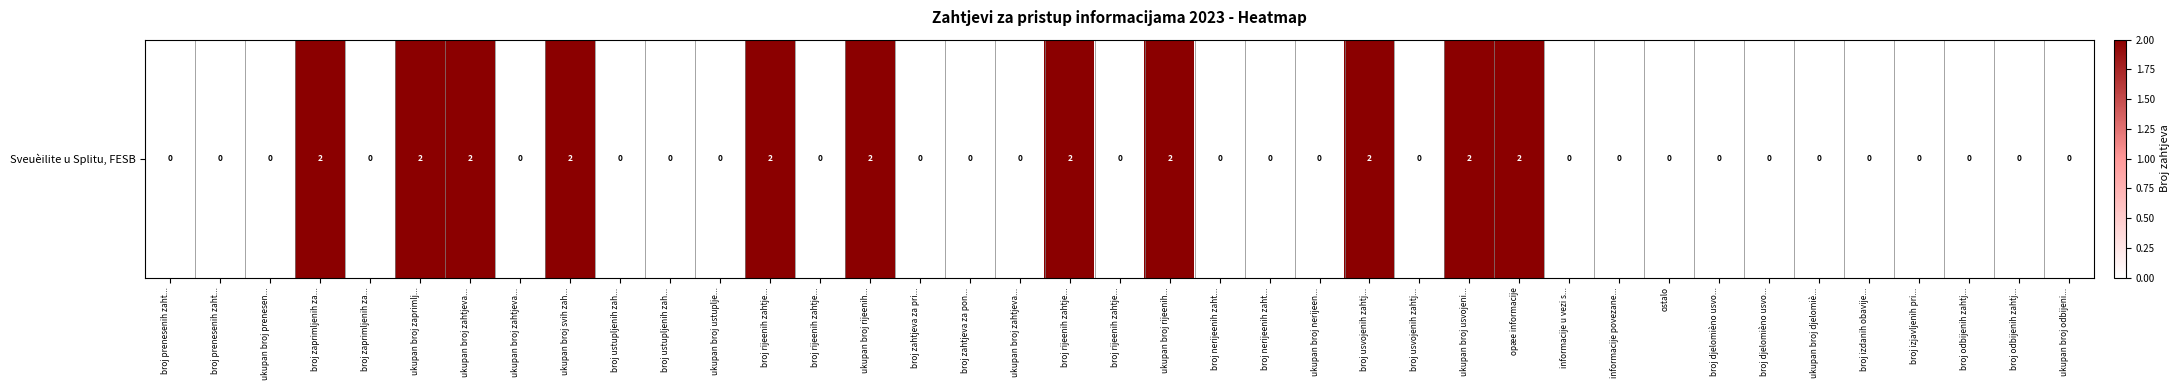

What is the greatest value displayed?

2